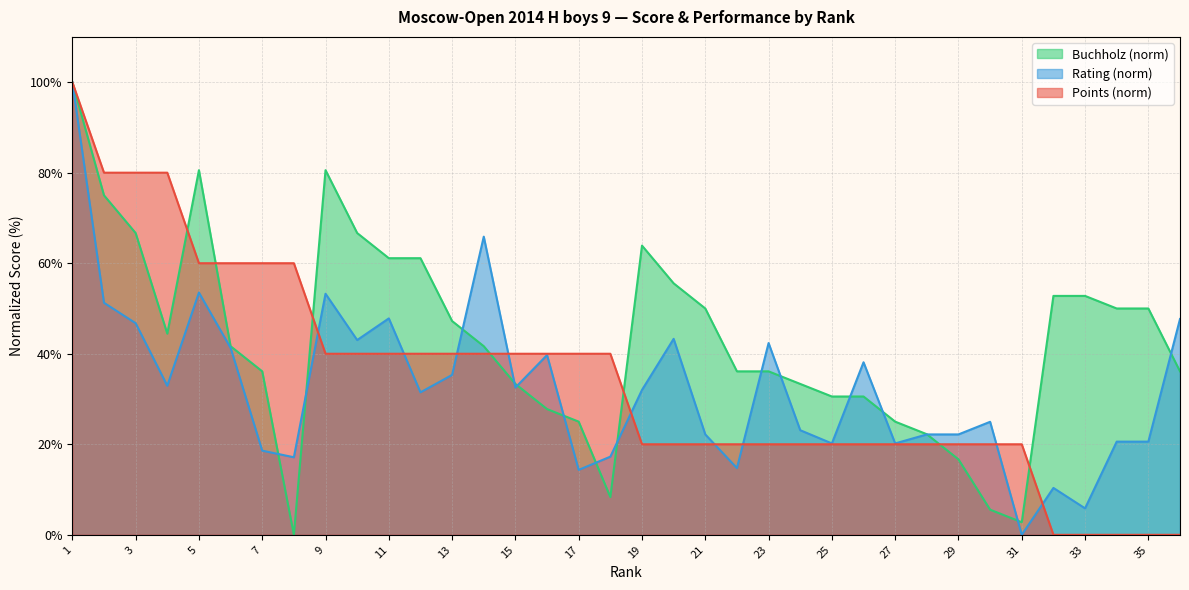

After their last crossing, which series has the higher values: Points or Rating?

Rating